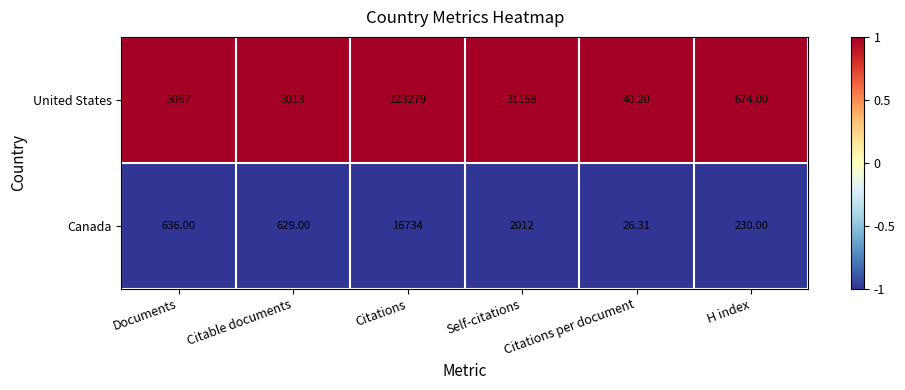

Which category has the lowest value across all series?

Citations per document